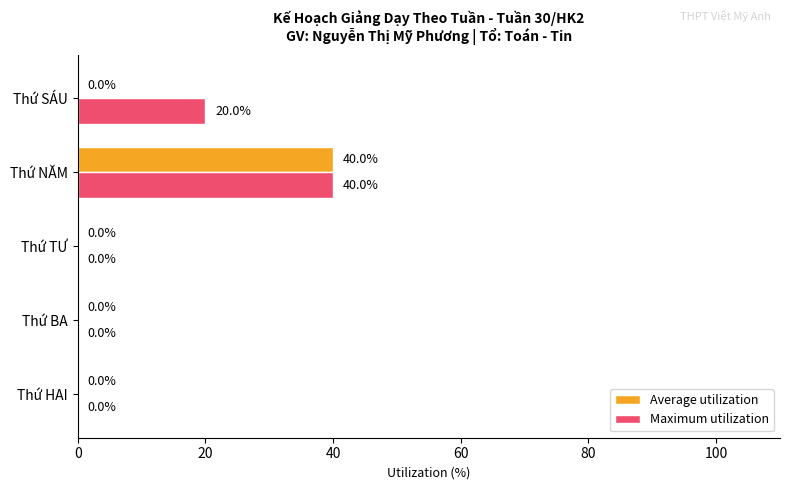

At which label is Maximum utilization closest to 20?

Thứ SÁU